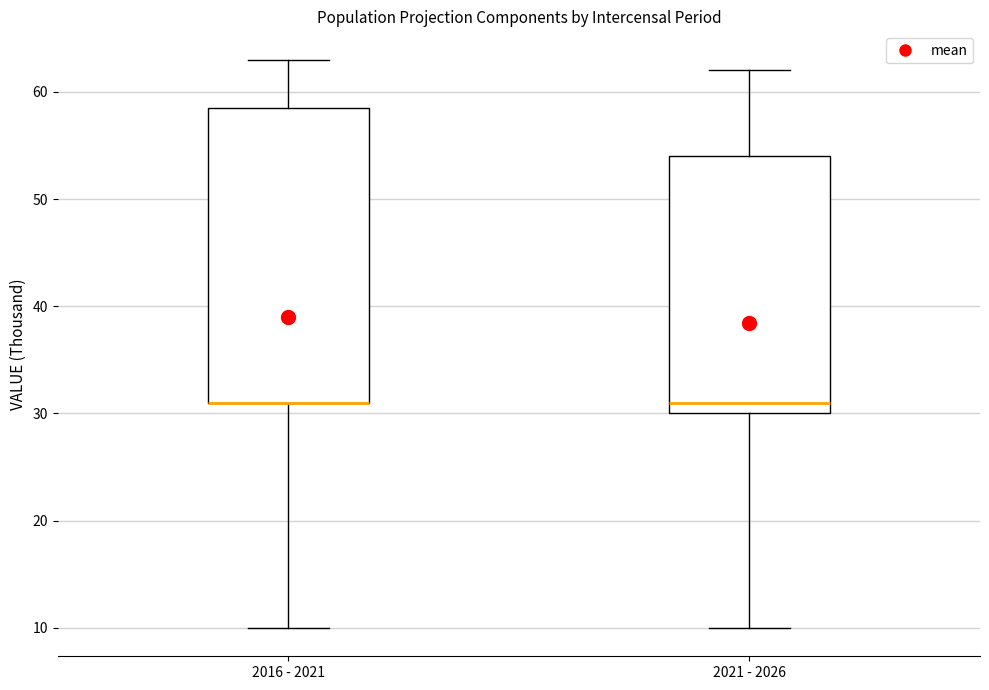

Reading left to right, transcribe this box plot: for each box, give where its median line is, the range the box spans, and where its two whiskers end, as read against the y-axis. The values are not printed on the chart, so give them approximately, as read against the axis.

2016 - 2021: median 31 (drawn on the box's lower edge), box 31 to 59, whiskers 10 to 63
2021 - 2026: median 31, box 30 to 54, whiskers 10 to 62